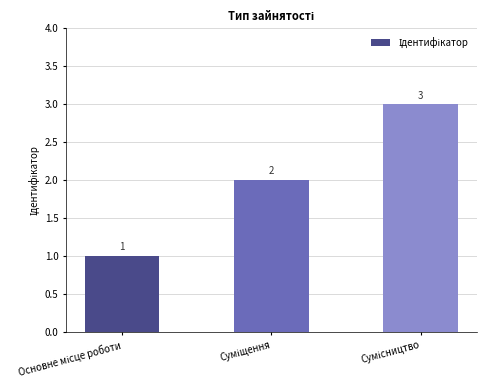

What is the greatest value displayed?

3